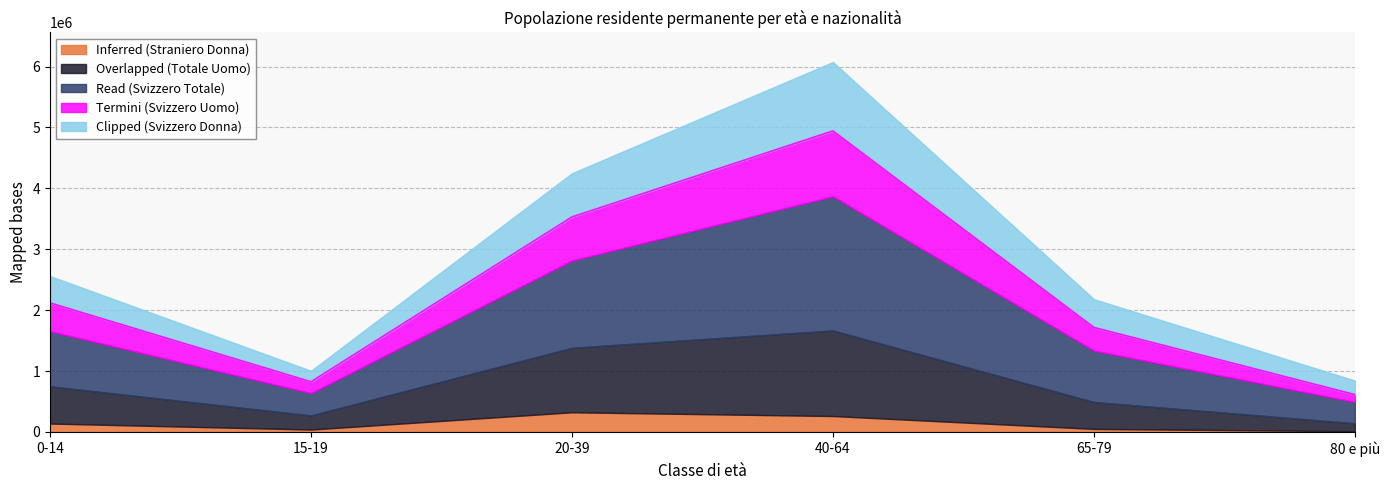

Read the Overlapped (Totale Uomo) value at 0-14, to the nearest 100.

611300